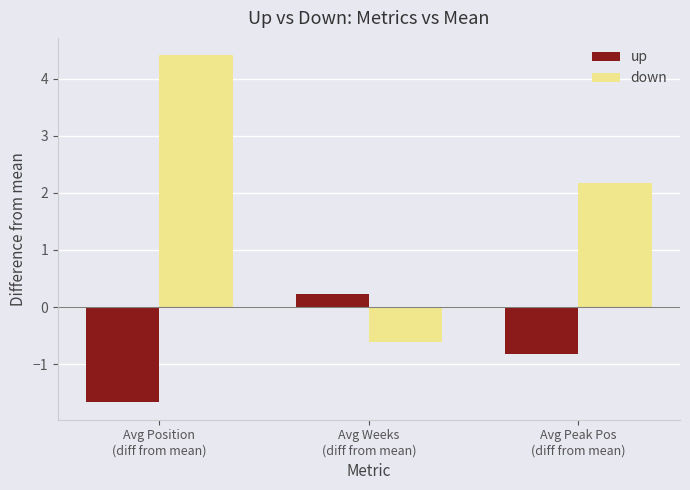

Rank the series by their average value, from highest to lowest.

down, up